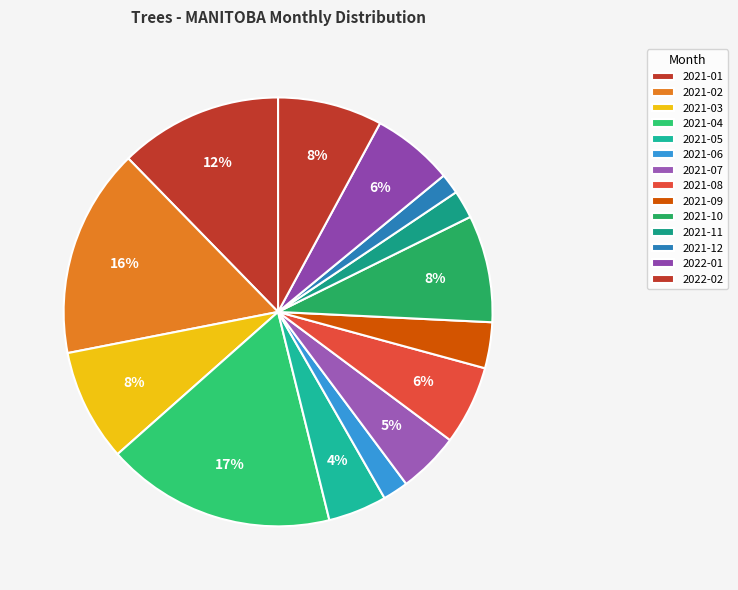

Does any single category account for the majority?

No